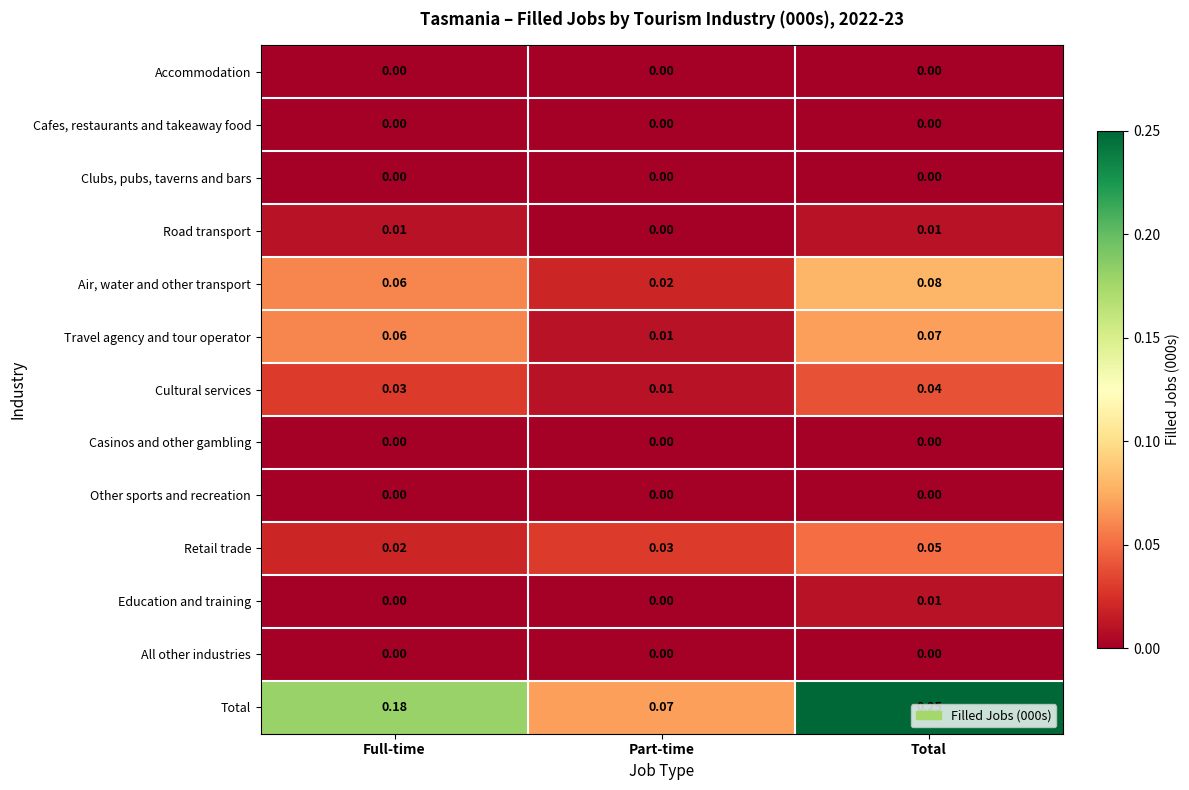

How many categories are shown in the chart?

3